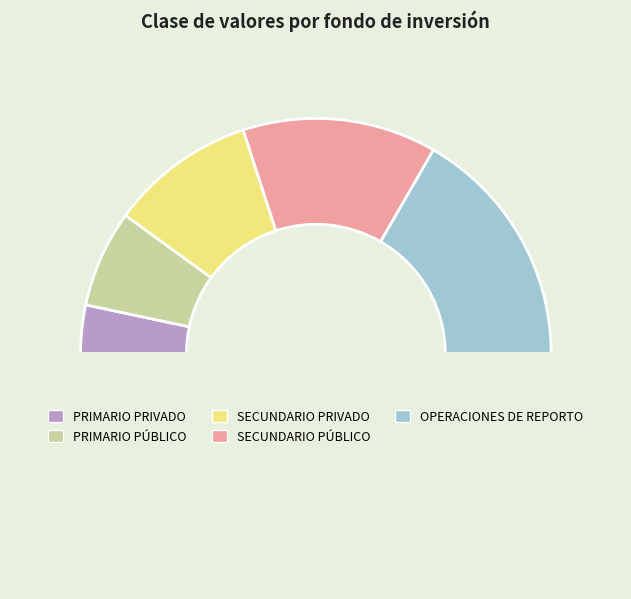

How many segments does this pie chart have?

6